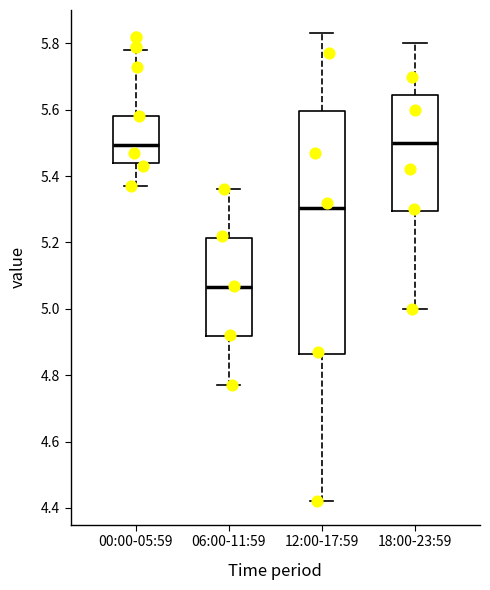

Reading left to right, read every box against the y-axis: the position of its median line, the range the box covers, and the ends of its whiskers. The values are not printed on the chart, so give them approximately, as read against the axis.

00:00-05:59: median 5.50, box 5.44 to 5.58, whiskers 5.38 to 5.78
06:00-11:59: median 5.06, box 4.92 to 5.22, whiskers 4.78 to 5.36
12:00-17:59: median 5.30, box 4.86 to 5.60, whiskers 4.42 to 5.84
18:00-23:59: median 5.50, box 5.30 to 5.64, whiskers 5.00 to 5.80